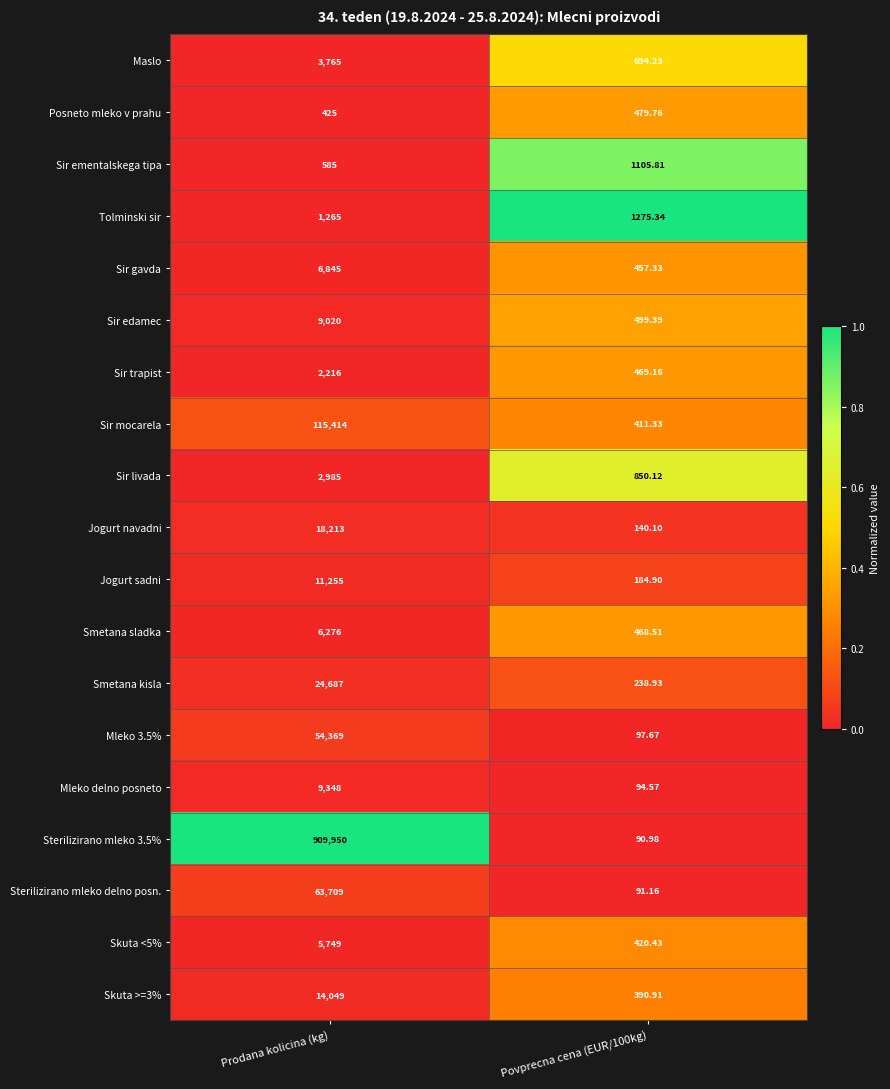

At which category is the sum across all series the highest?

Prodana kolicina (kg)